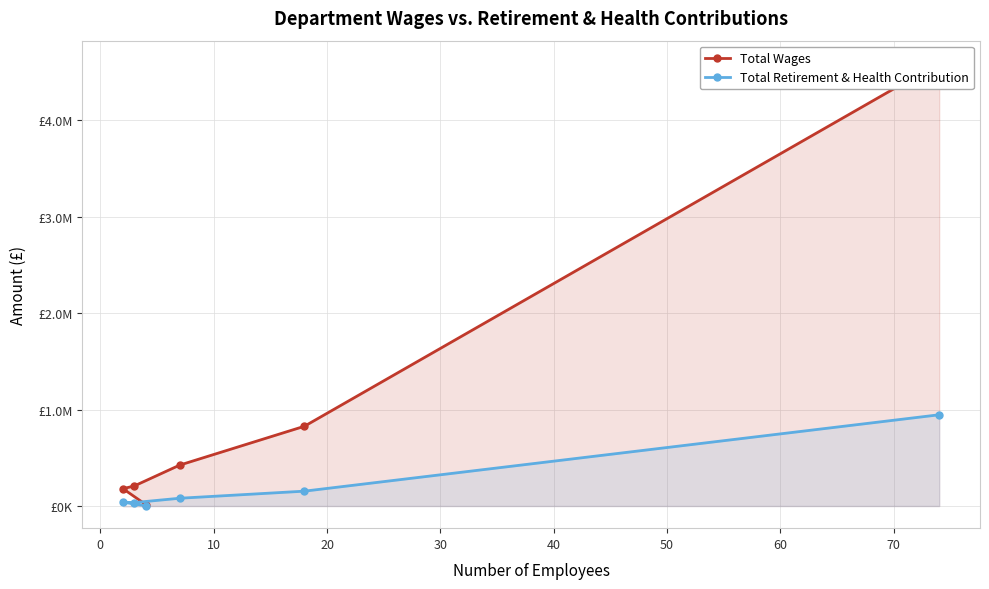

How many lines are shown in the chart?

2